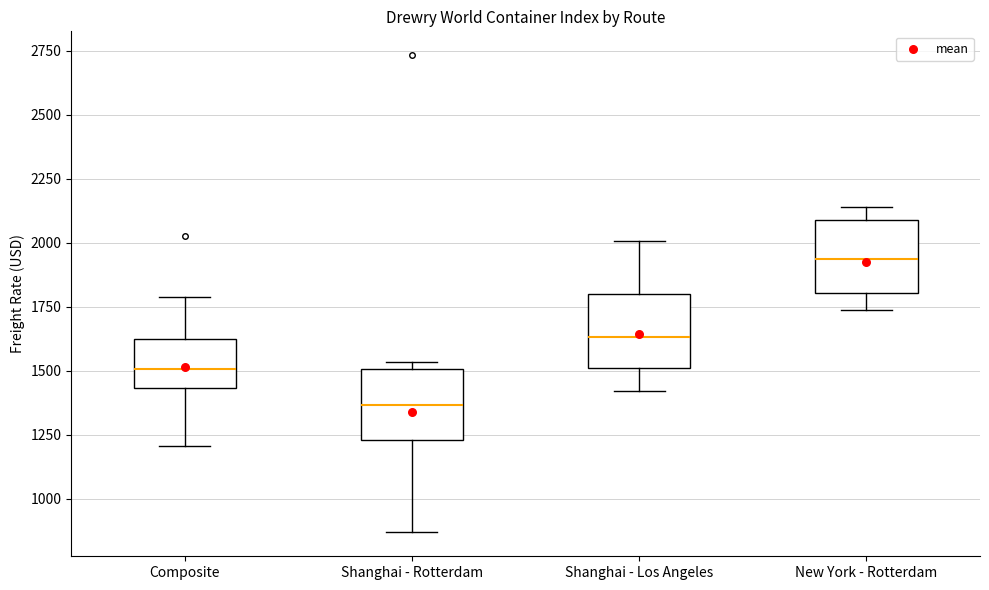

Which box's median line is the highest?

New York - Rotterdam